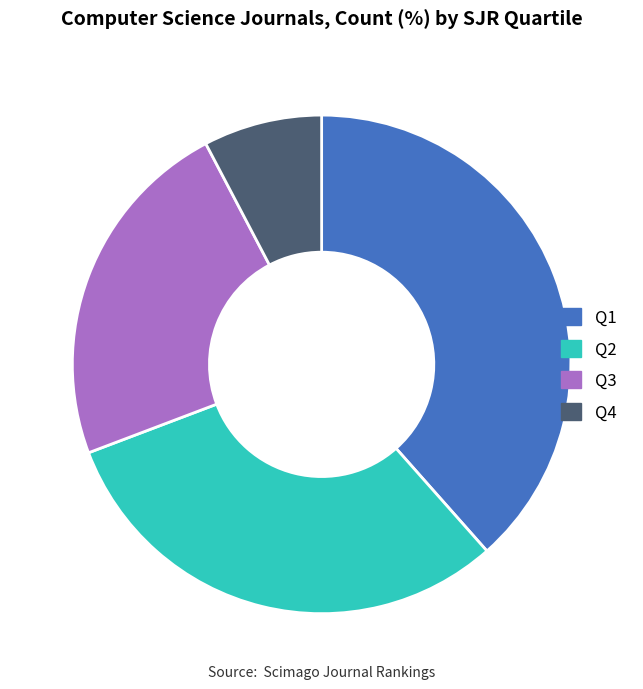

Is it true that Q1 is 38% of the pie?

True